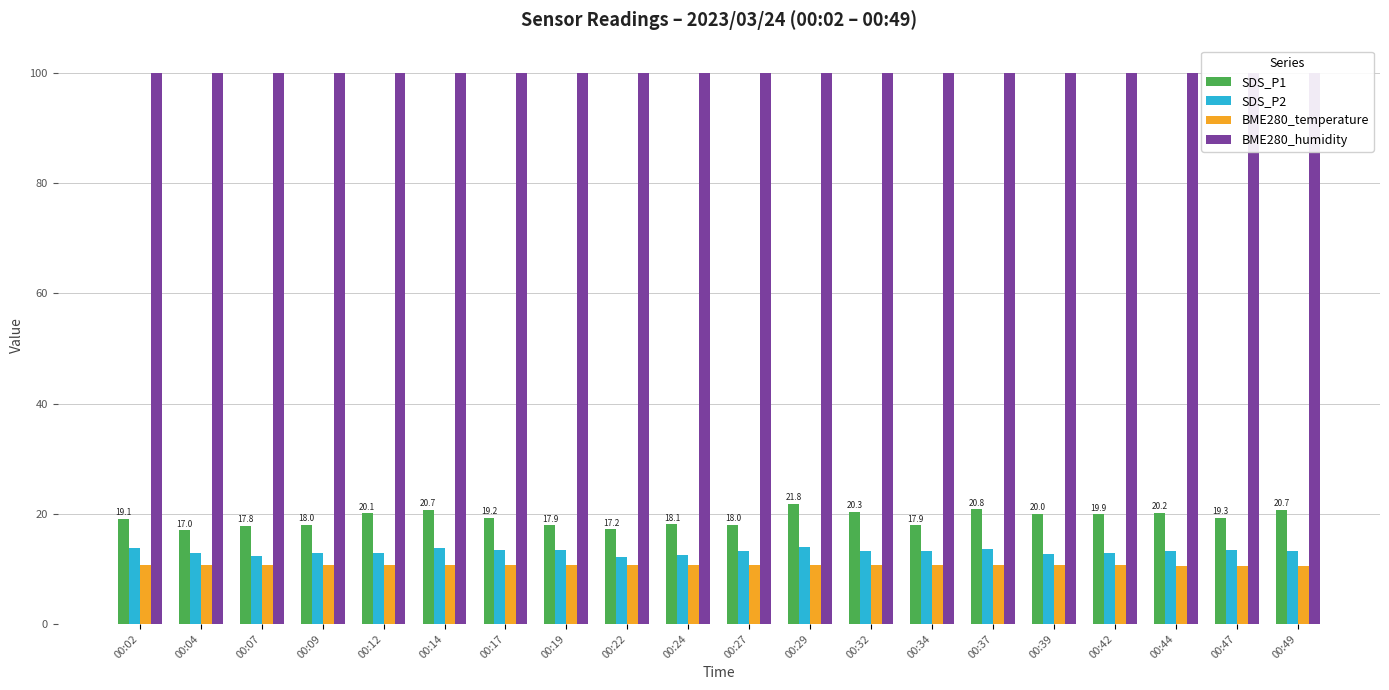

What is the value of the SDS_P1 bar at the 19th from the left?

19.3